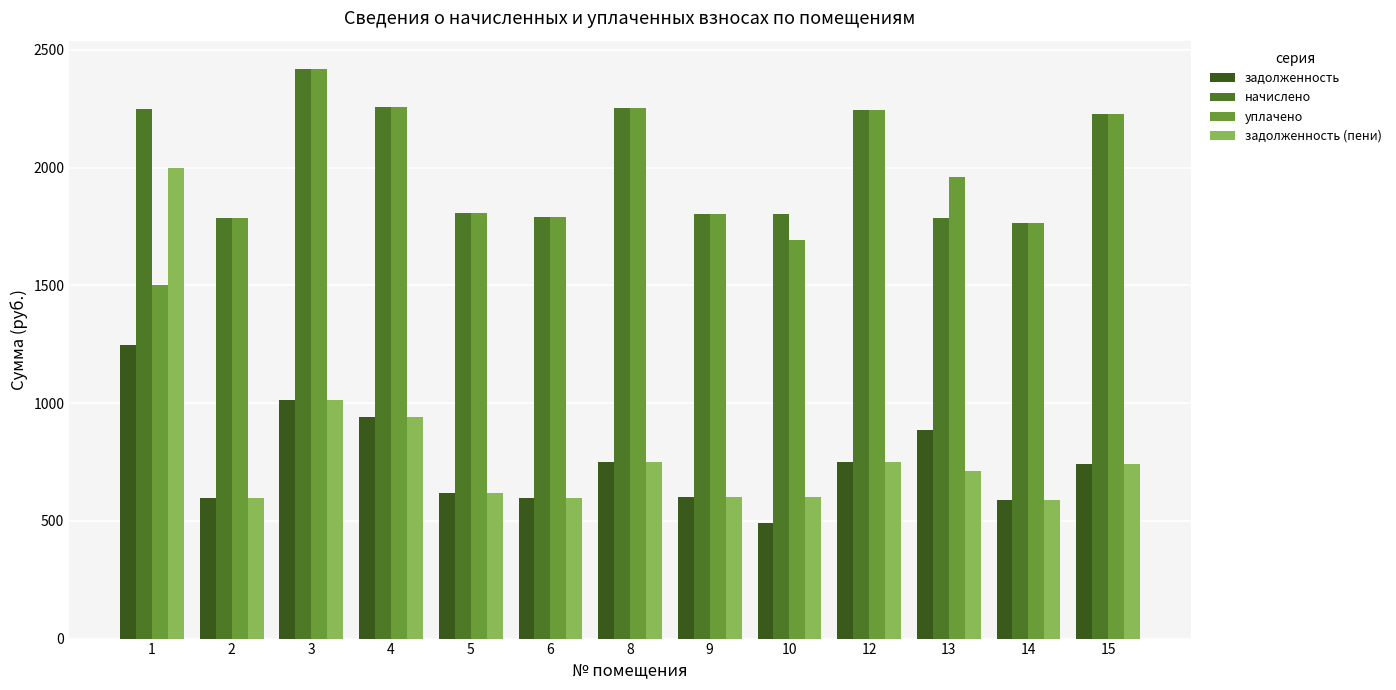

How many bars are there in total?

52